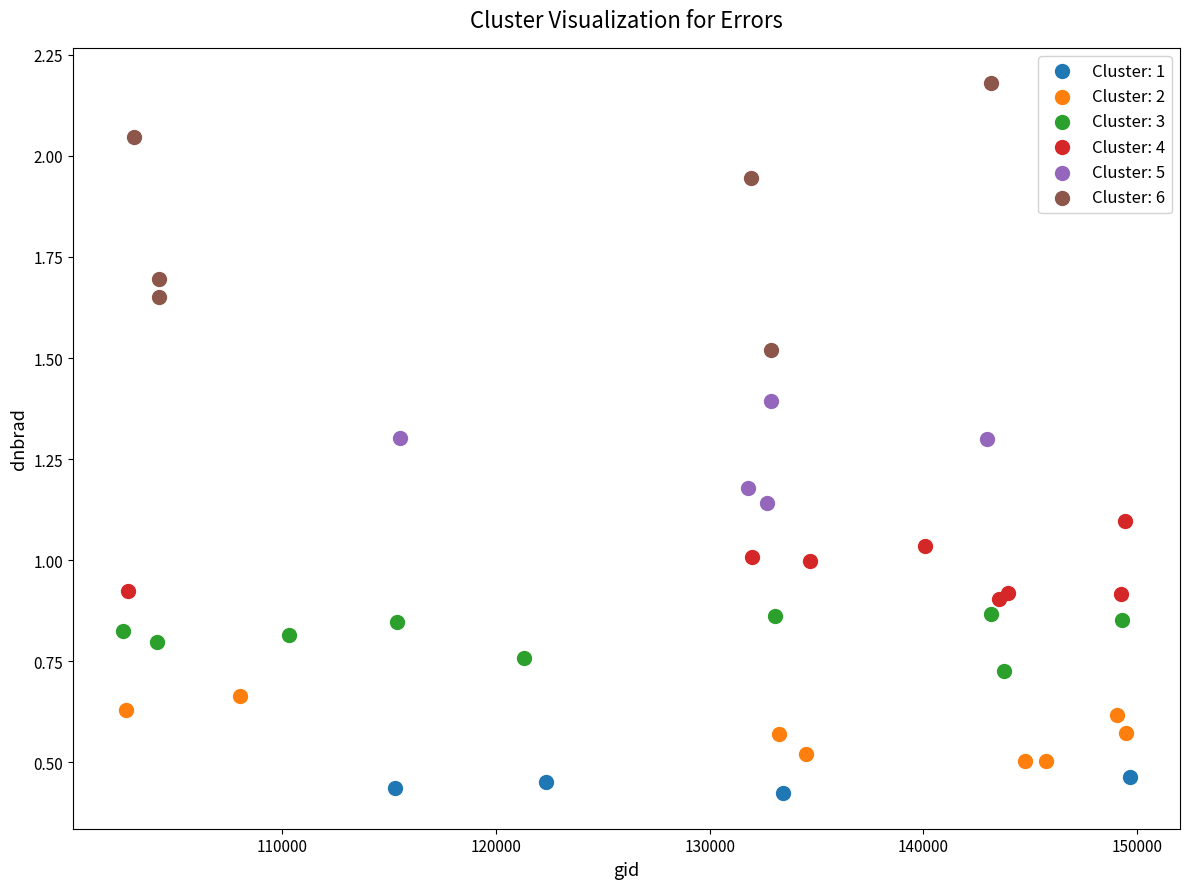

Which series has the widest spread of Y values?

Cluster: 6